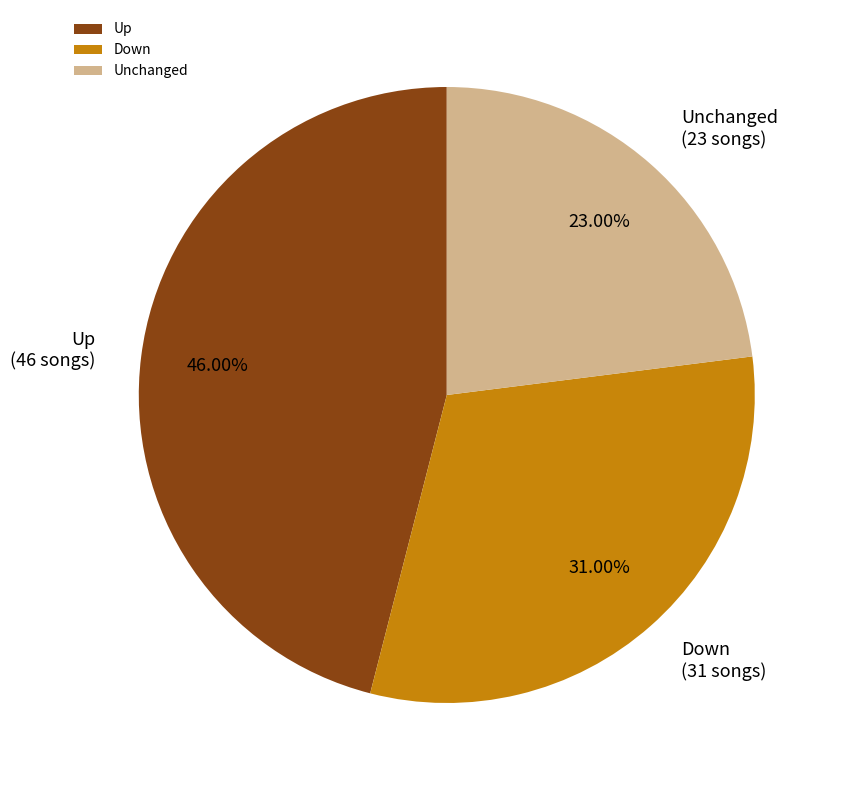

Is there any slice that represents more than half of the pie?

No